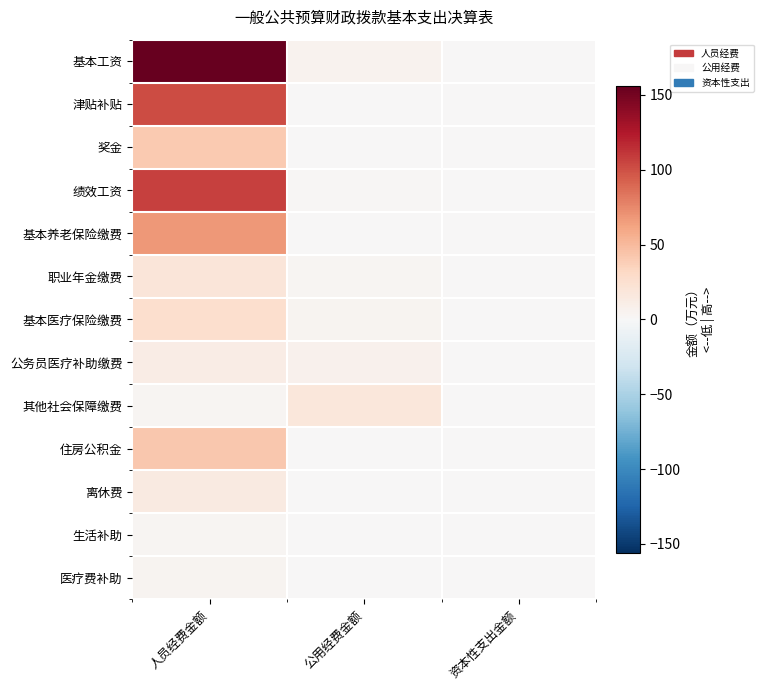

How many distinct data groups are displayed?

13